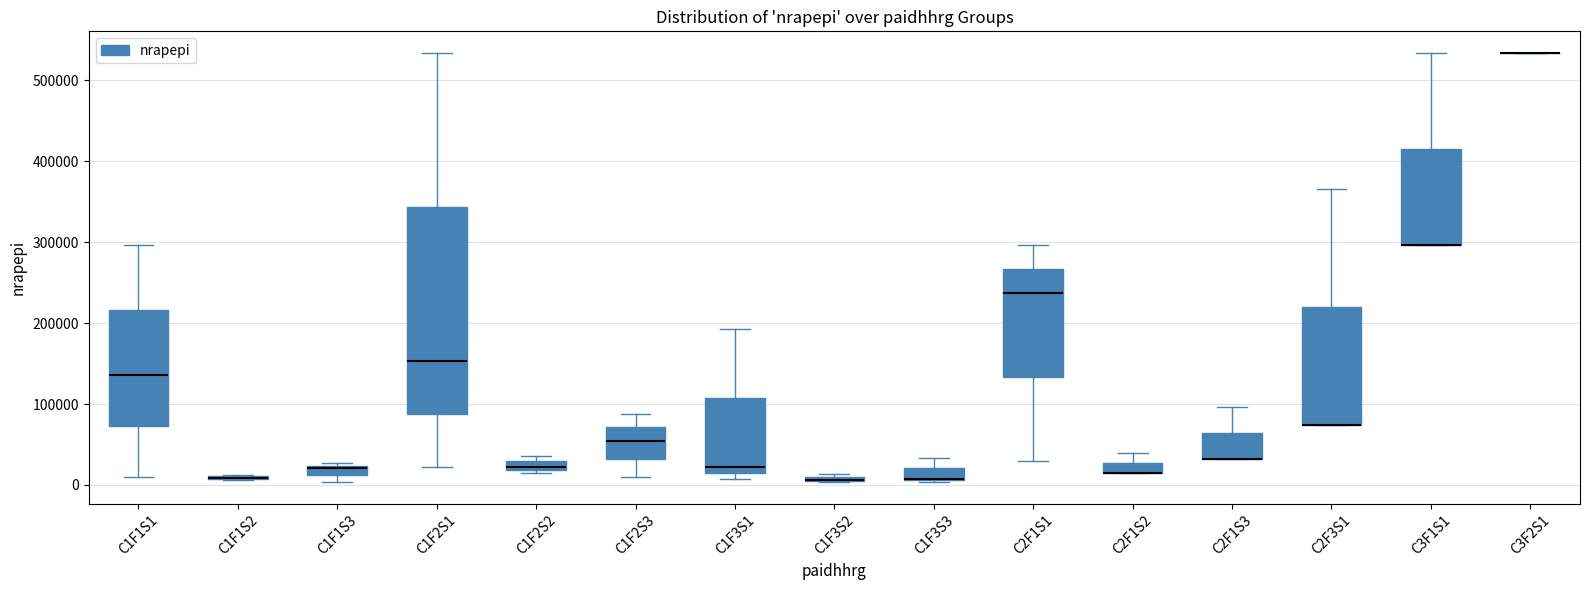

Where is the upper edge of the box for C1F2S2 on the y-axis? The values are not printed on the chart, so give them approximately, as read against the axis.

30000